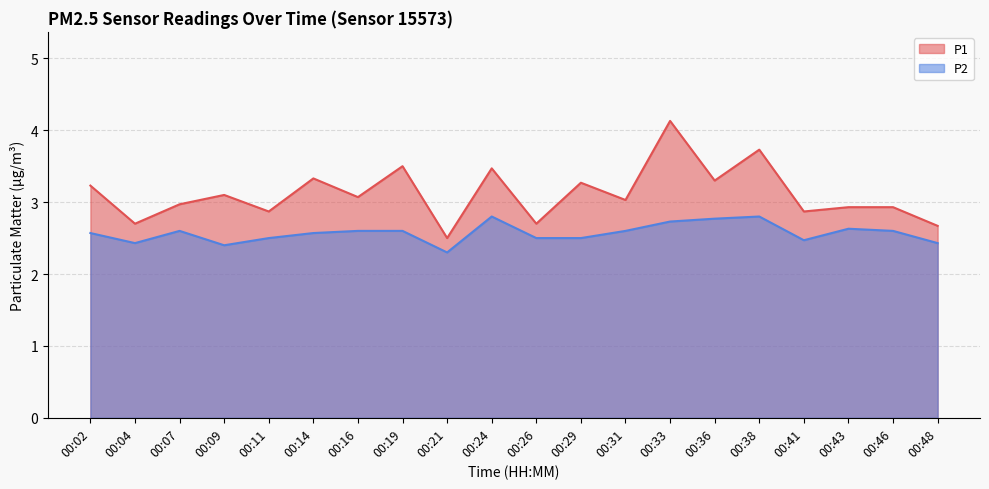

True or false: P2 and P1 cross at least once.

False